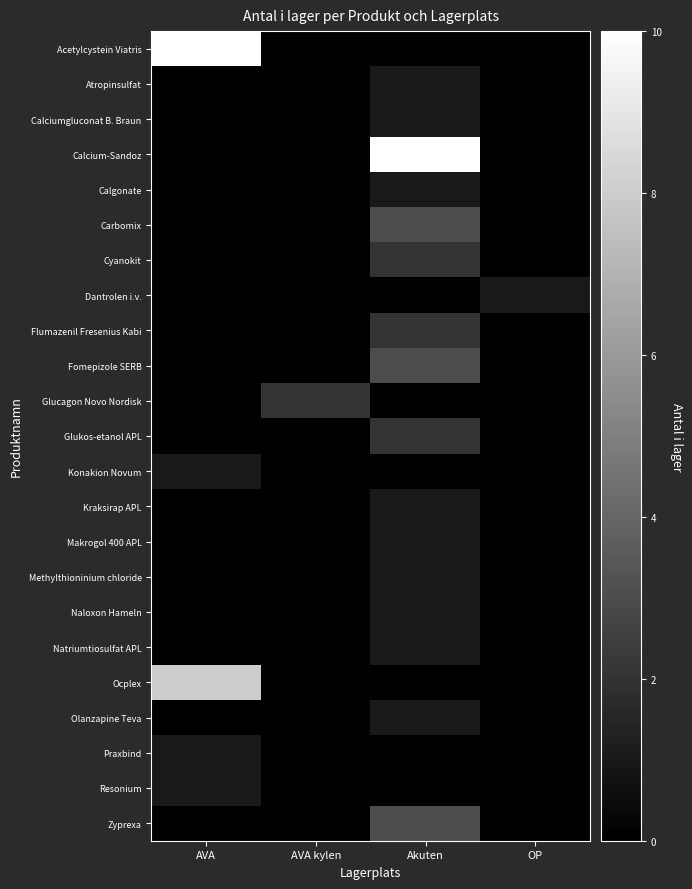

At which category is the sum across all series the highest?

Akuten